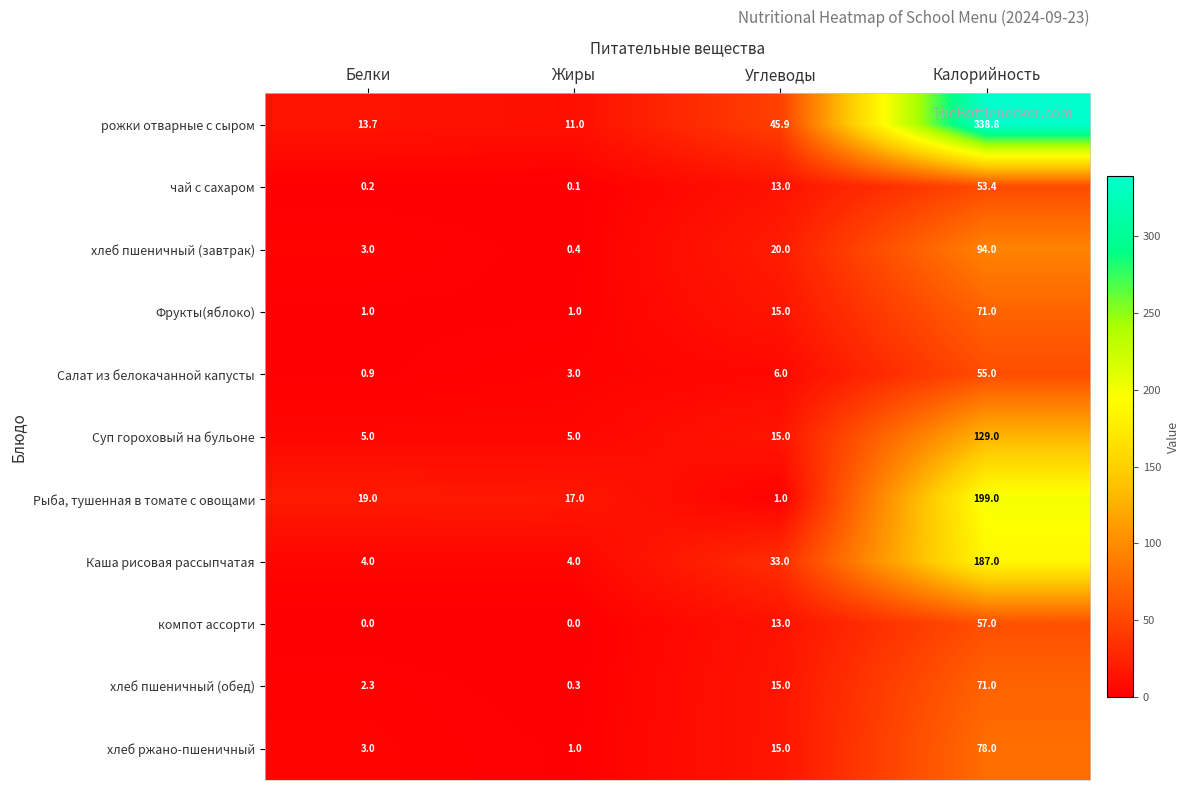

At which label does Рыба, тушенная в томате с овощами reach its peak?

Калорийность